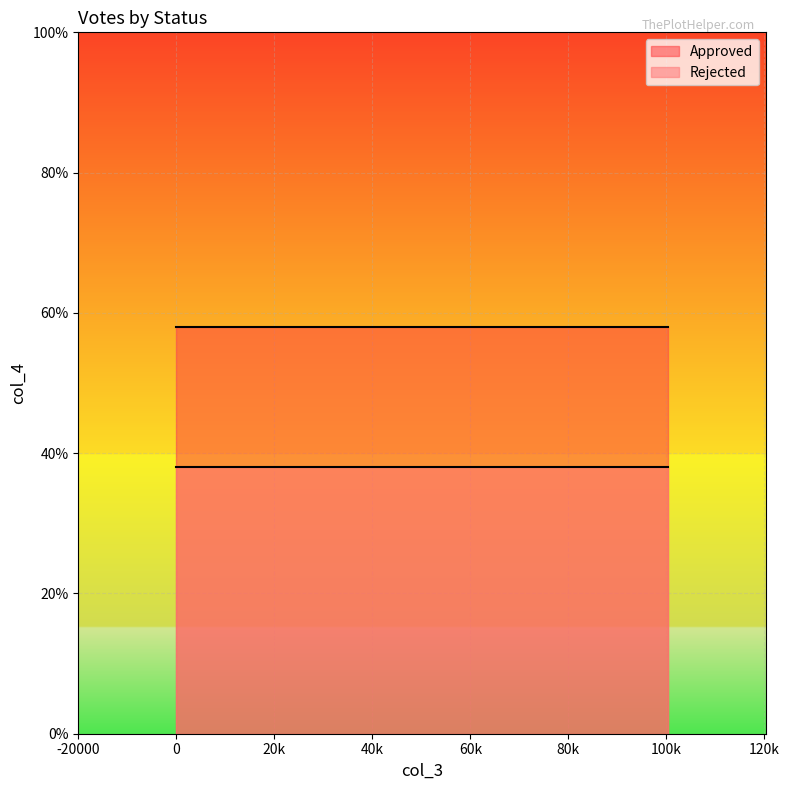

Rank the series by their average value, from lowest to highest.

Rejected, Approved